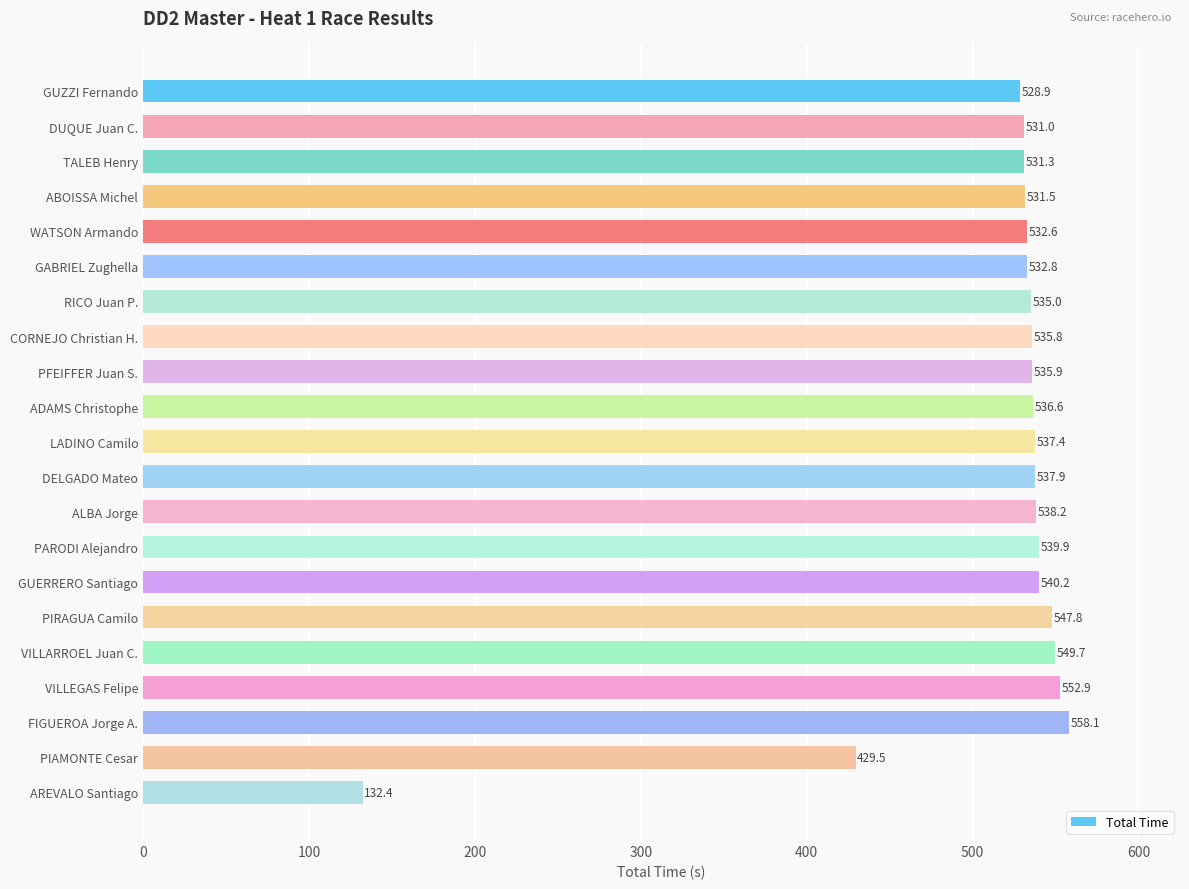

Which label corresponds to the largest value in the chart?

FIGUEROA Jorge A.